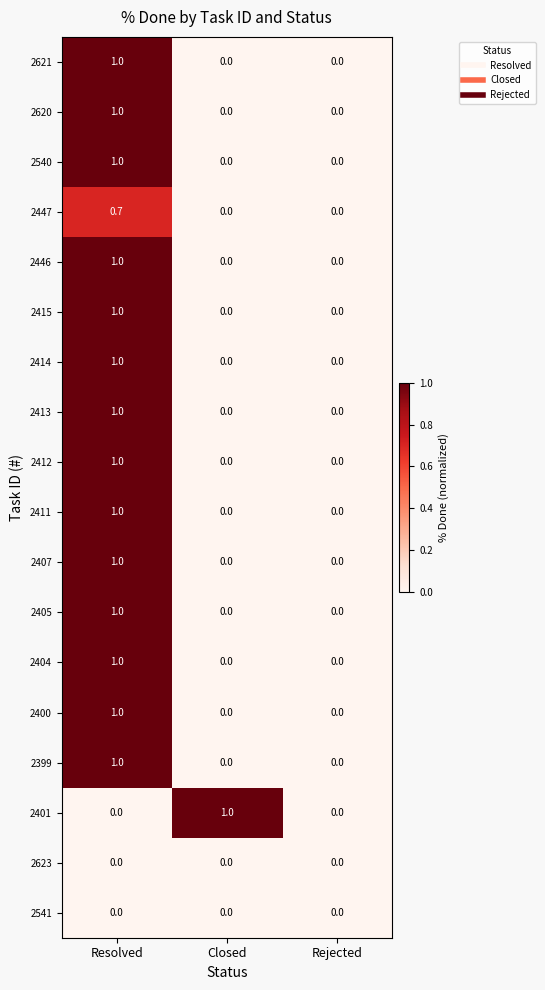

True or false: 2405 has a value of 1.0 at Resolved.

True